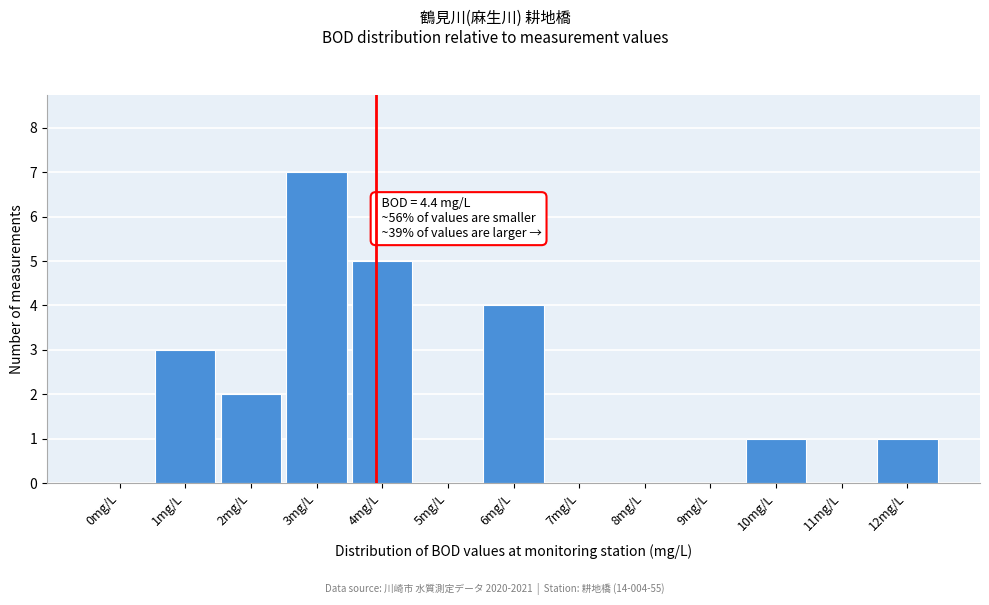

Reading left to right, extract all data points from this chart.

0mg/L=0	1mg/L=3	2mg/L=2	3mg/L=7	4mg/L=5	5mg/L=0	6mg/L=4	7mg/L=0	8mg/L=0	9mg/L=0	10mg/L=1	11mg/L=0	12mg/L=1